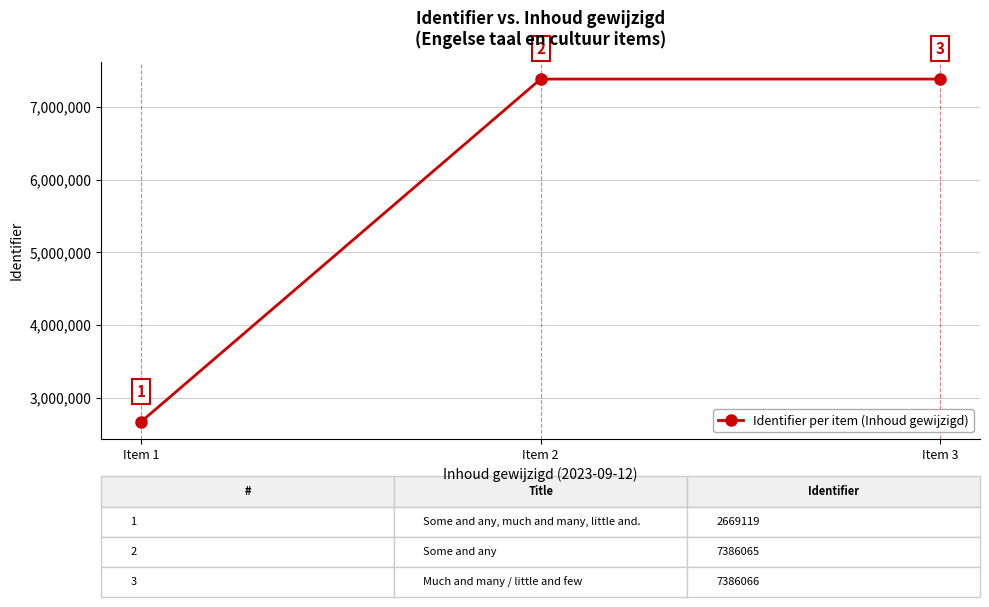

What is the value of the 1st point from the left?

2669119